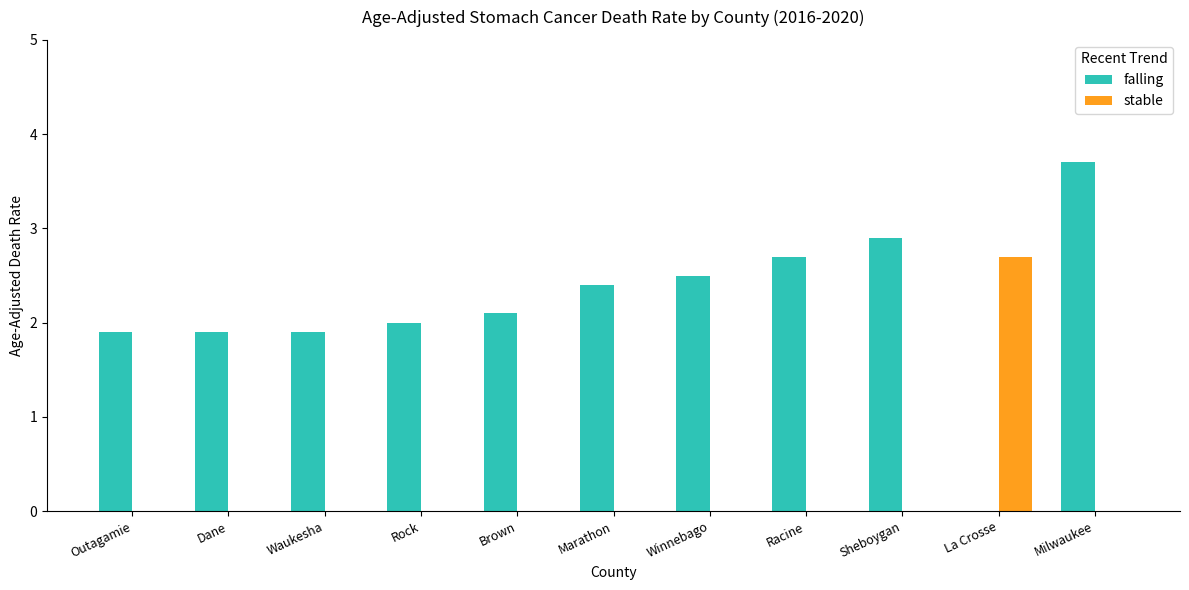

Is it true that falling equals 0.8 at Racine?

False